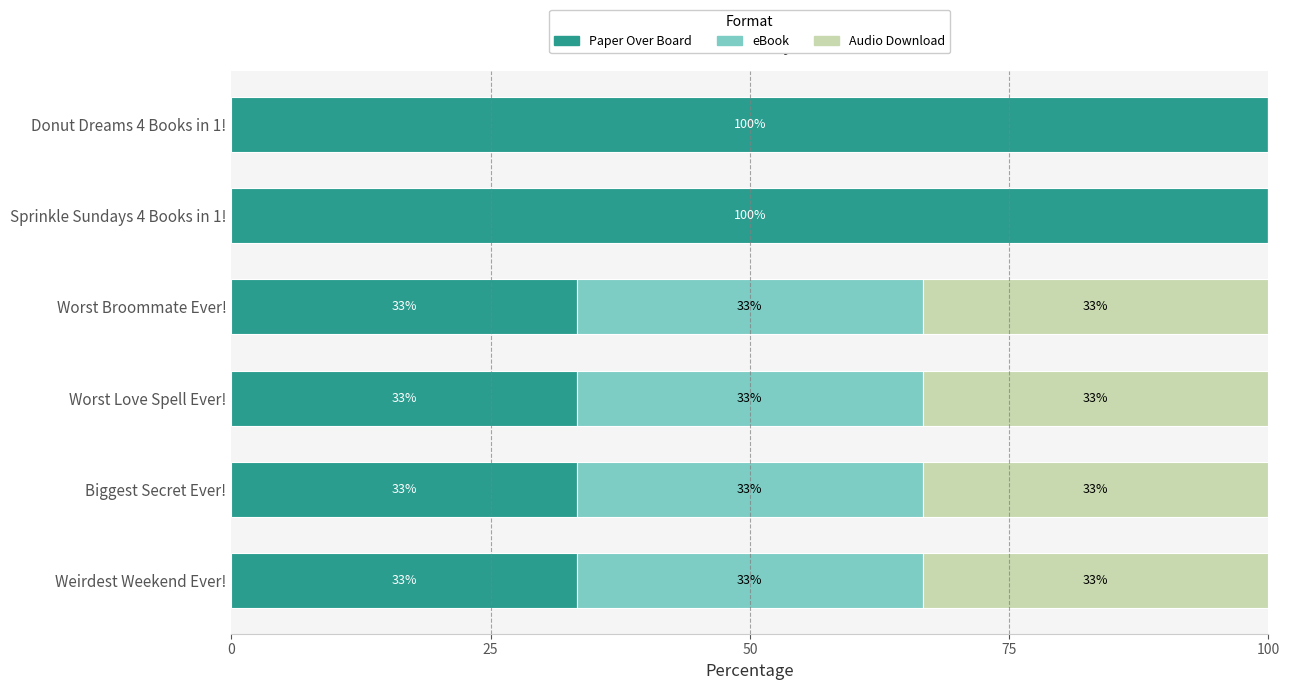

Reading left to right, list all the values displayed in this chart.

Paper Over Board: 33.3	33.3	33.3	33.3	100.0	100.0
eBook: 33.3	33.3	33.3	33.3	0.0	0.0
Audio Download: 33.3	33.3	33.3	33.3	0.0	0.0